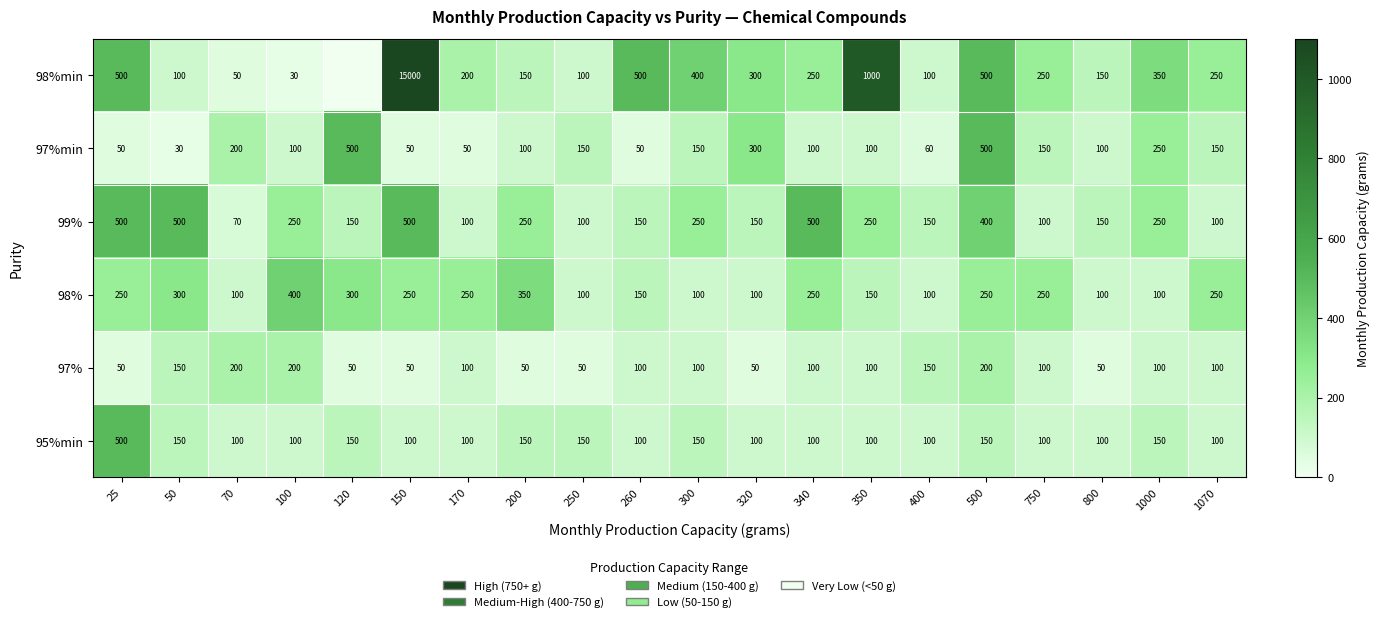

What is the sum of the 98% values at 1000 and 250?

200